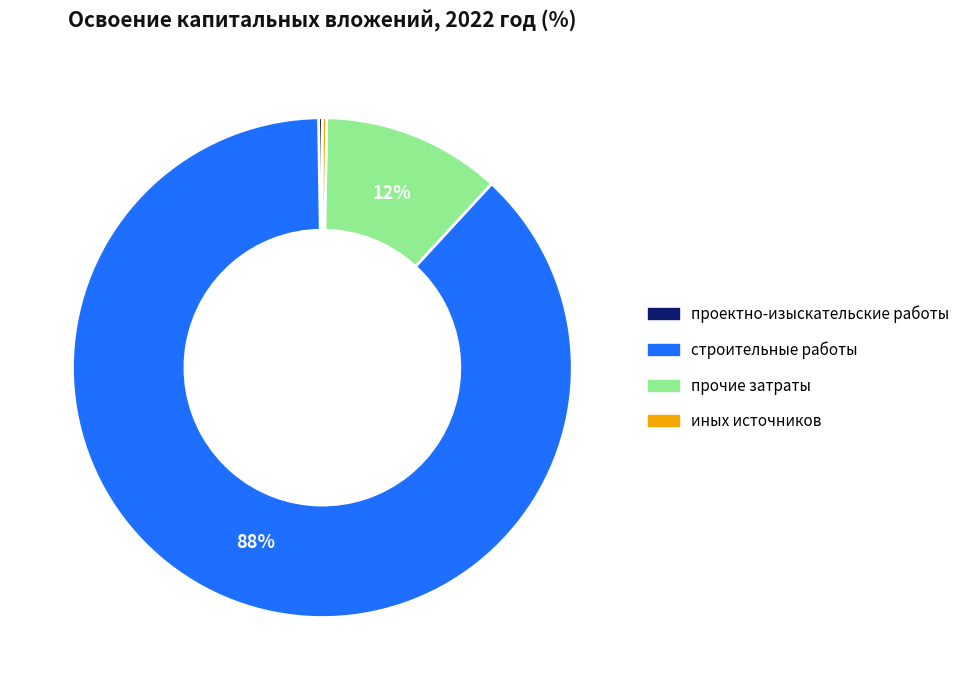

Is there a majority slice in this chart?

Yes